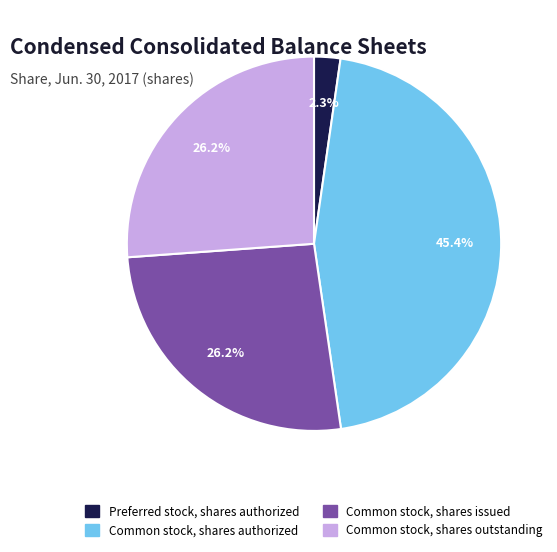

Is there any slice that represents more than half of the pie?

No